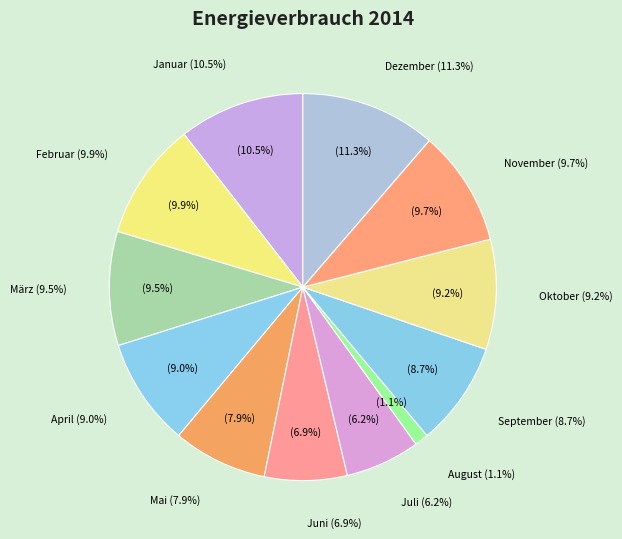

Does any single category account for the majority?

No